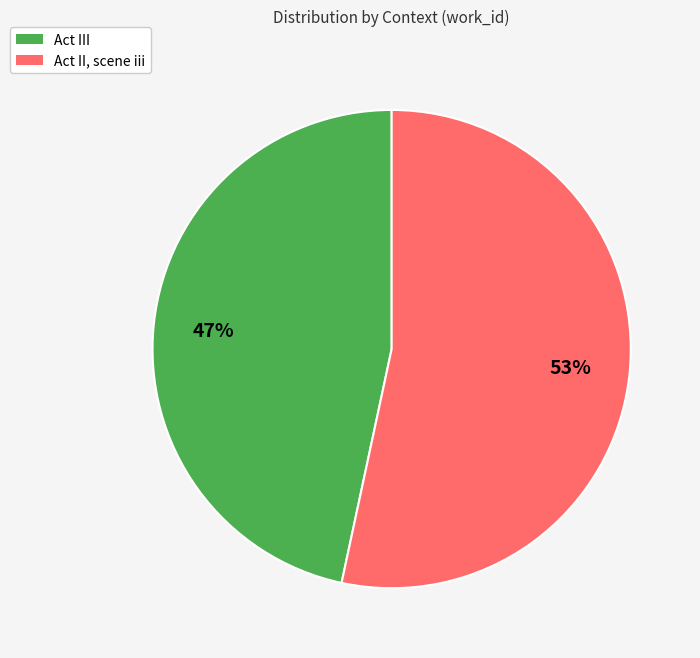

Between Act II, scene iii and Act III, which is larger?

Act II, scene iii